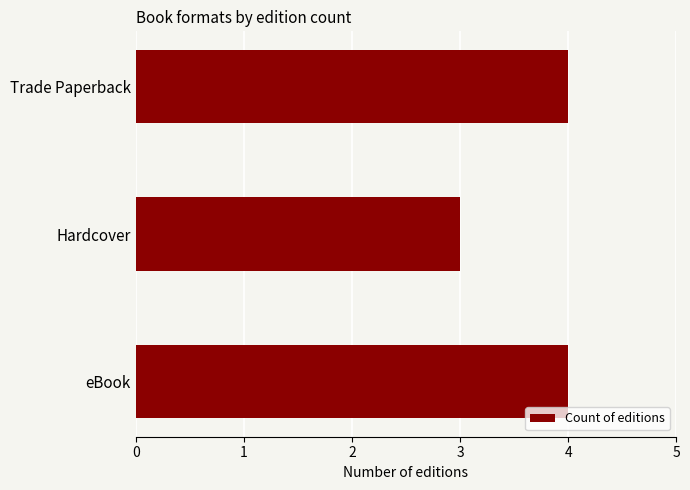

What is the sum of the values at eBook and Trade Paperback?

8